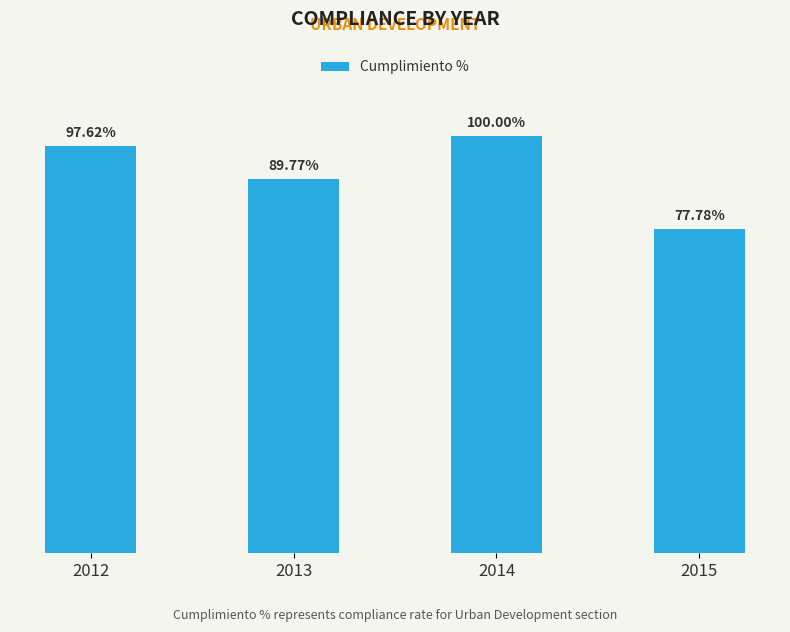

List the labels in order of value, largest first.

2014, 2012, 2013, 2015